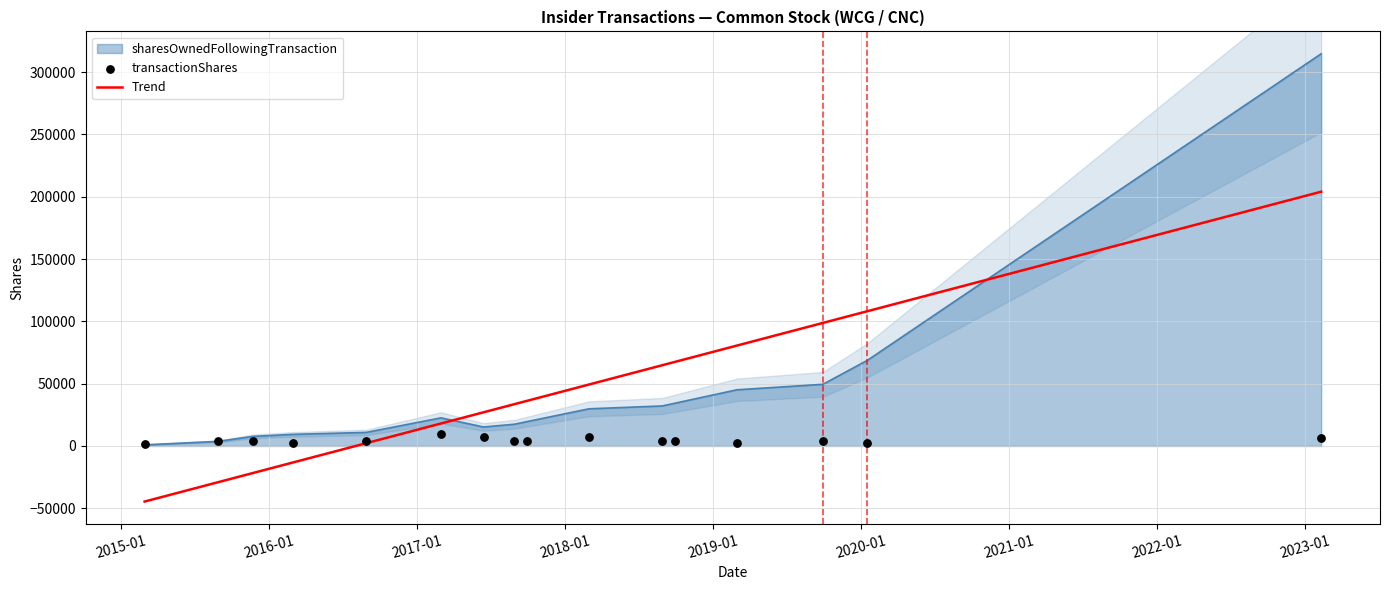

At how many categories does at least one series exceed 221784?

1